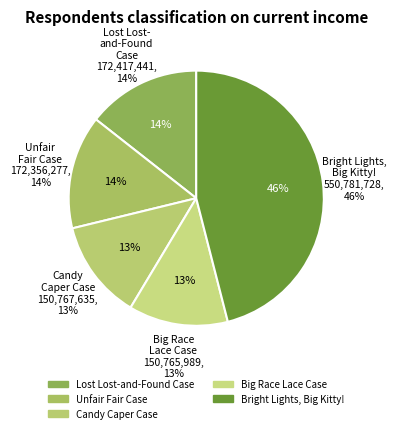

What is the smallest slice in the pie chart?

Big Race Lace Case